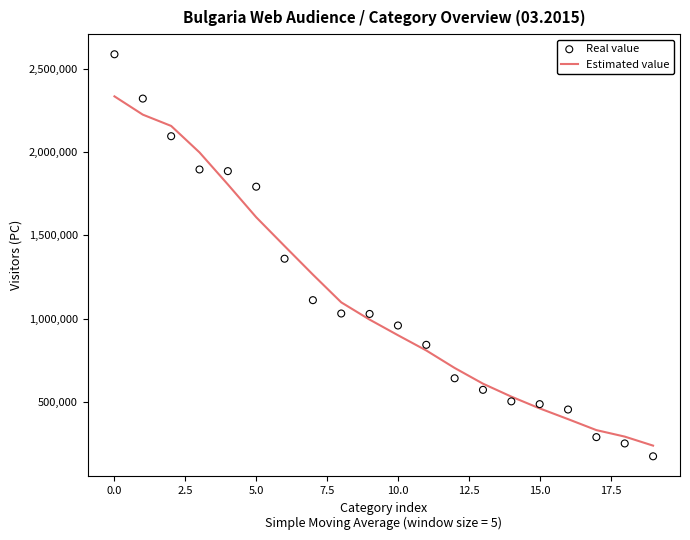

Which series has the widest spread of Y values?

Real value